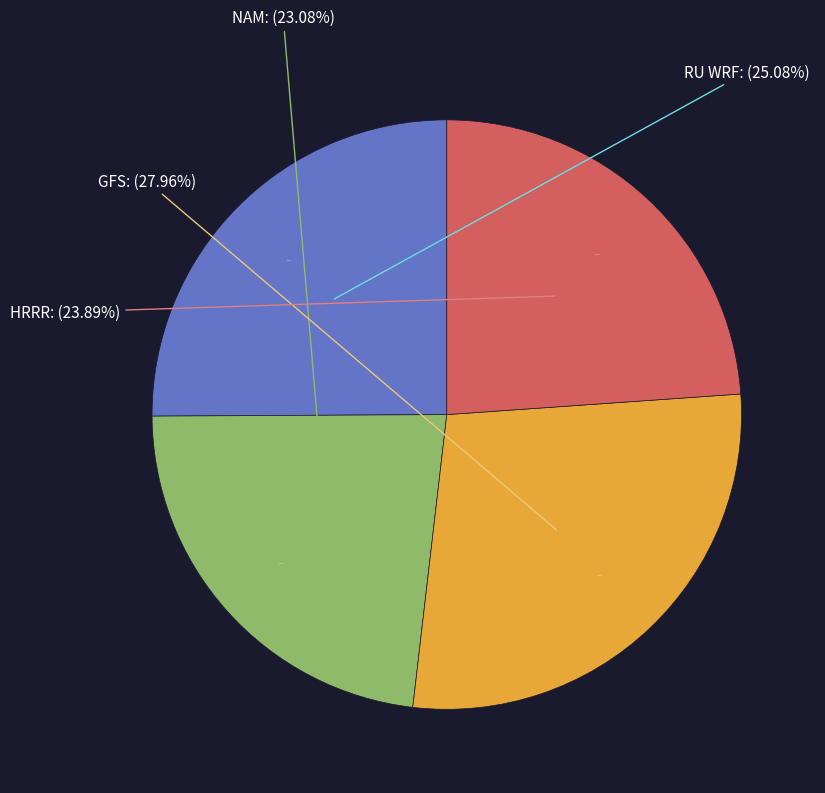

To the nearest percent, what is the combined percentage of HRRR and RU WRF?

49%